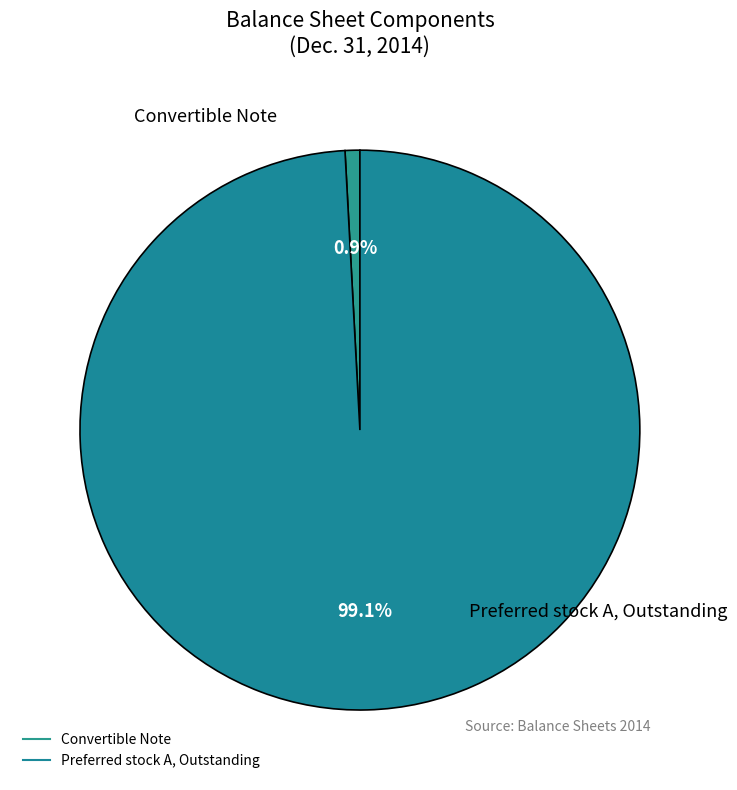

Which category has the biggest portion of the pie?

Preferred stock A, Outstanding